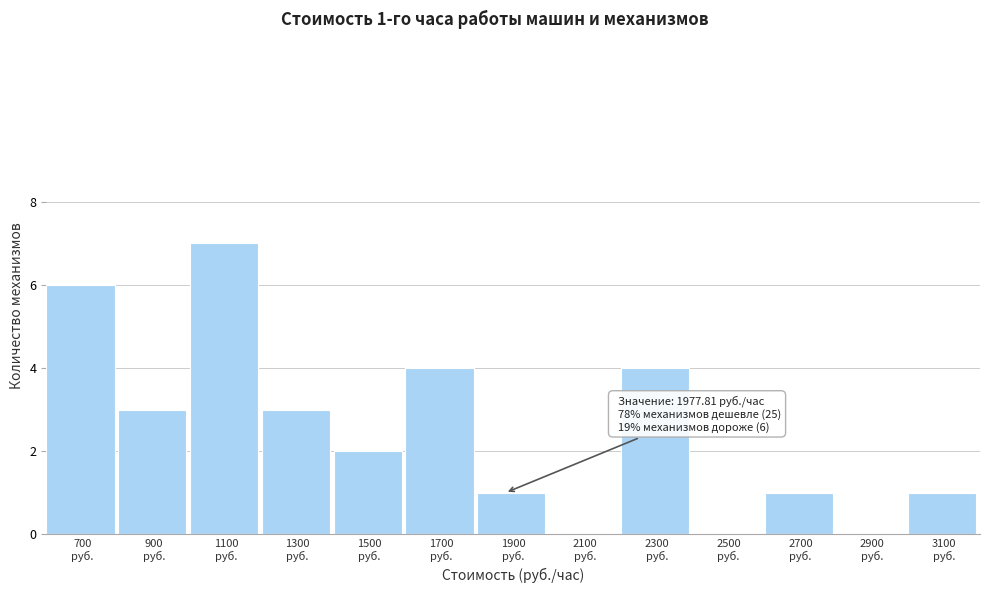

What is the greatest value displayed?

7